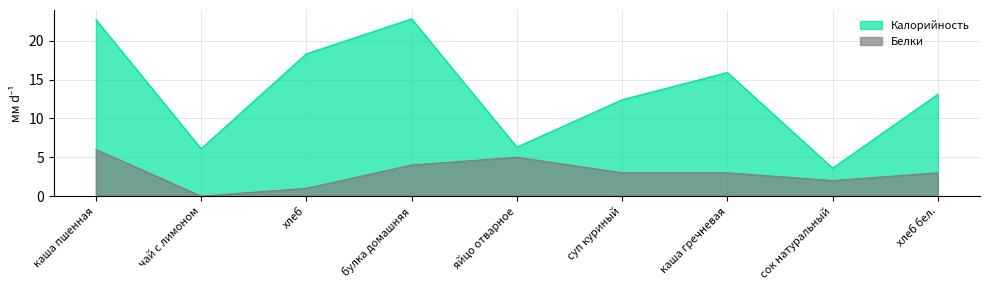

Reading right to left, transcribe all the data shown in this chart.

Калорийность: 13.1	3.6	15.9	12.4	6.3	22.8	18.3	6.1	22.7
Белки: 3.0	2.0	3.0	3.0	5.0	4.0	1.0	0.0	6.0